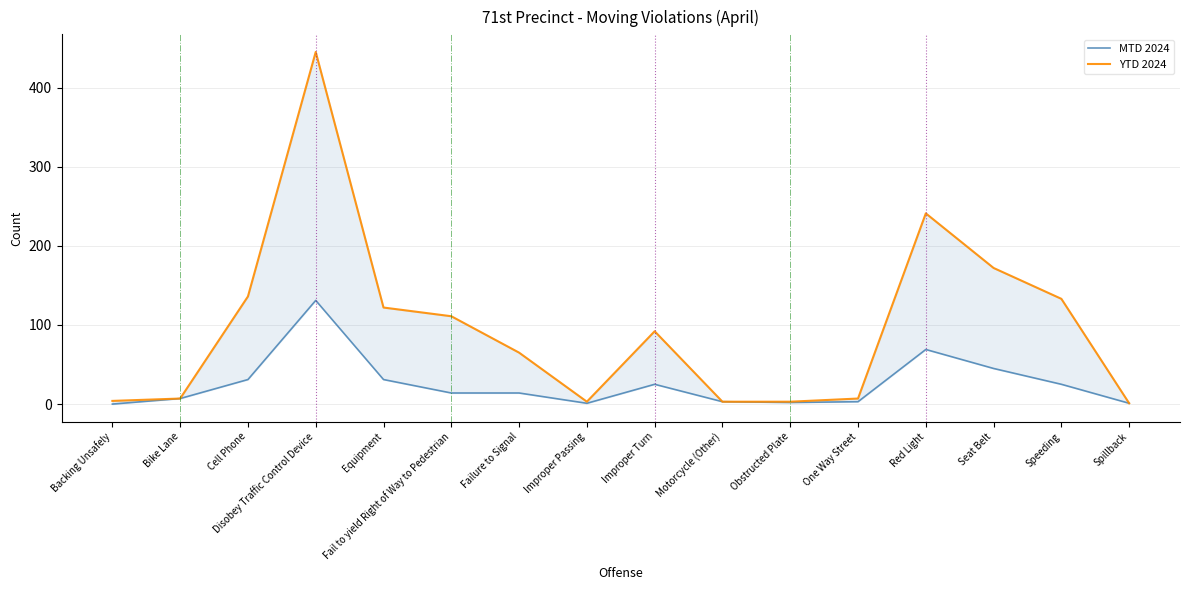

Rank the categories by YTD 2024 value from highest to lowest.

Disobey Traffic Control Device, Red Light, Seat Belt, Cell Phone, Speeding, Equipment, Fail to yield Right of Way to Pedestrian, Improper Turn, Failure to Signal, Bike Lane, One Way Street, Backing Unsafely, Improper Passing, Motorcycle (Other), Obstructed Plate, Spillback